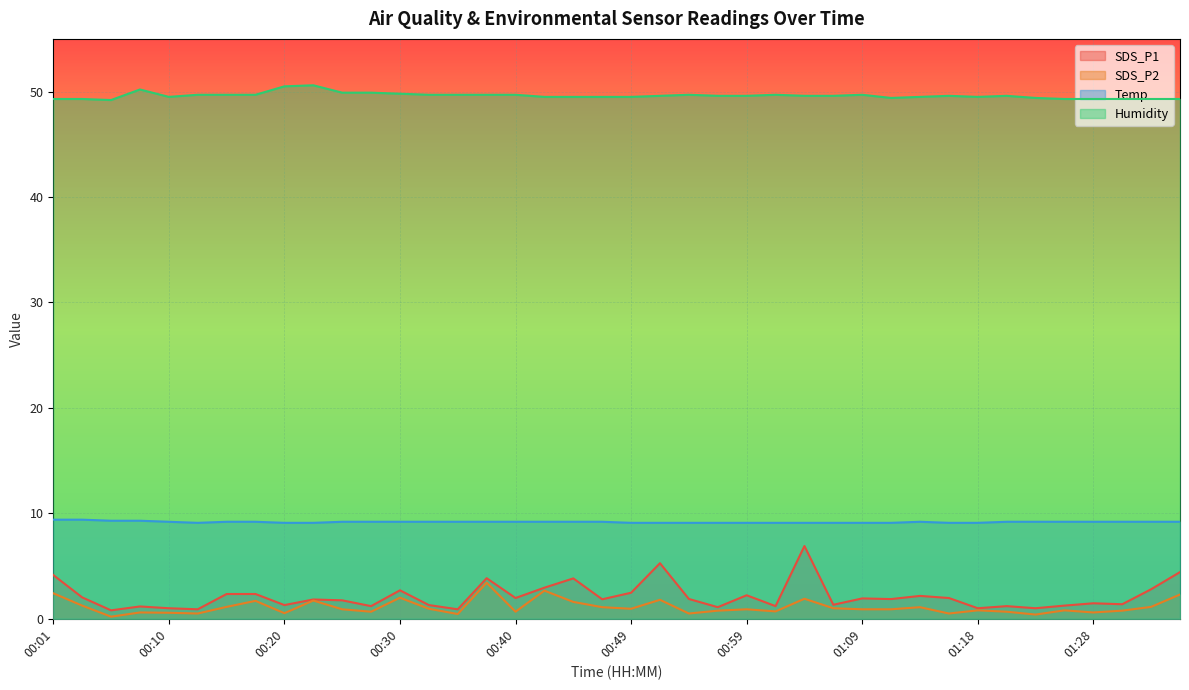

Where is the first local maximum for Temp?

01:14